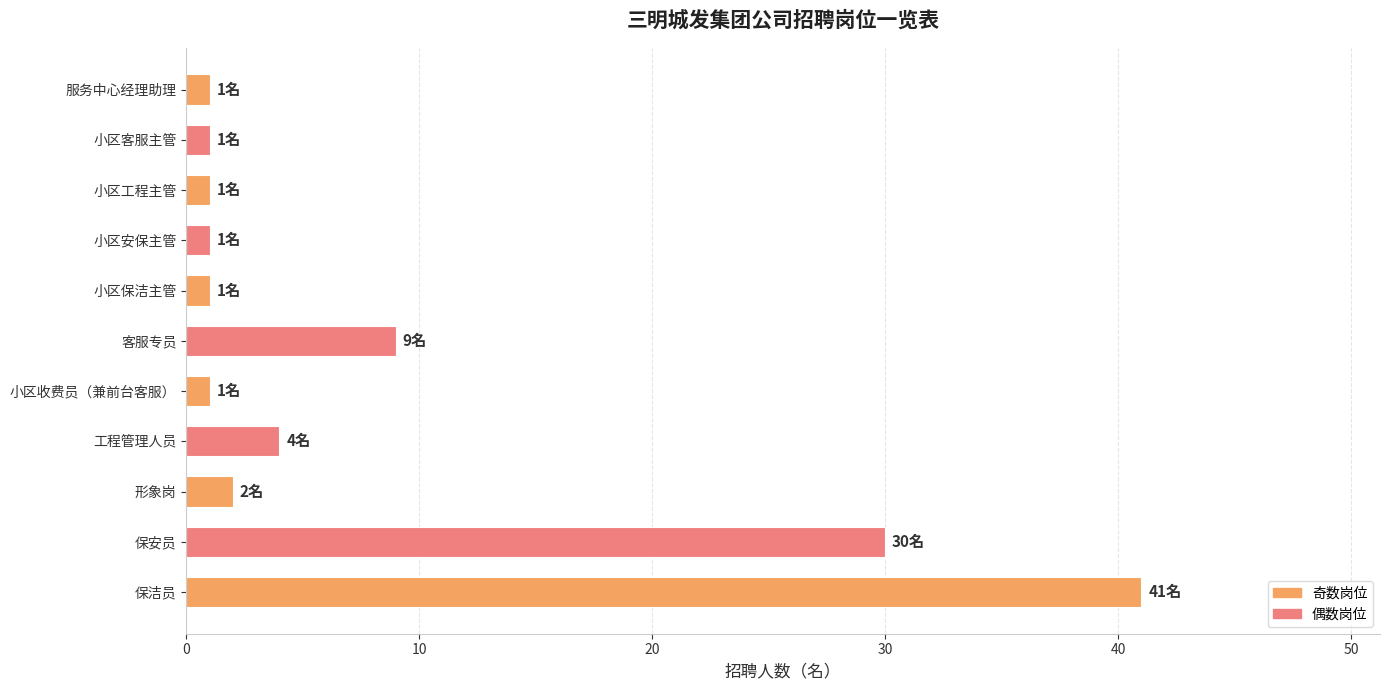

Where is the data nearest to the value 21?

保安员